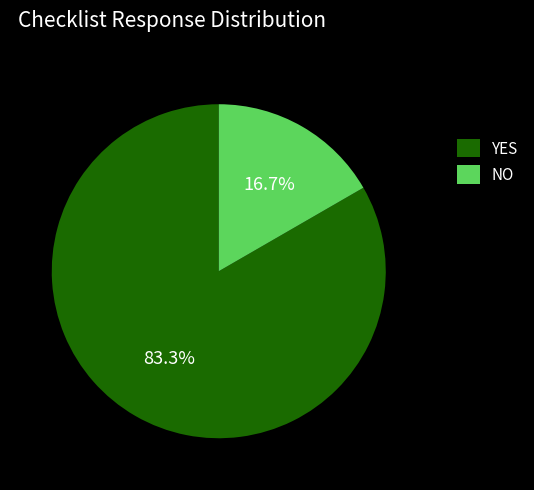

To the nearest percent, what portion does NO represent?

17%